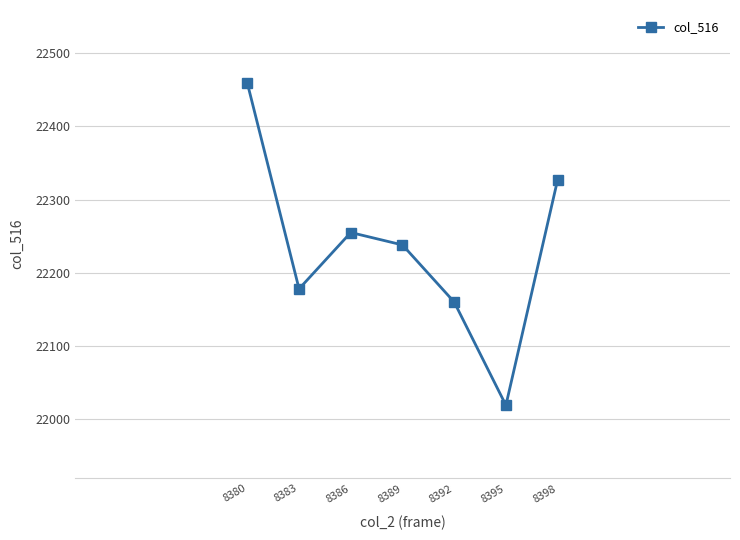

What is the minimum value shown in the chart?

22019